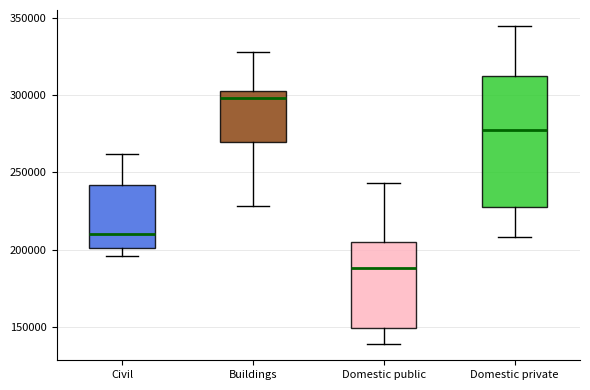

Which box is the tallest, from its lower edge to its upper edge?

Domestic private